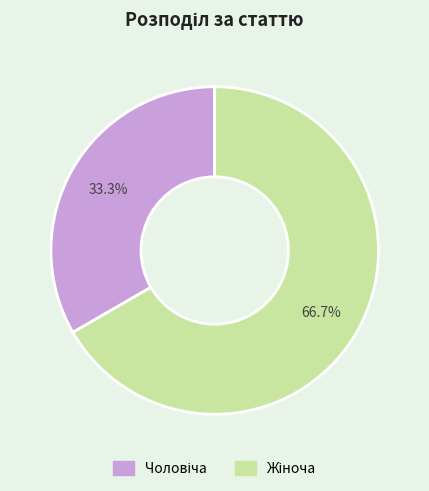

Does any single category account for the majority?

Yes